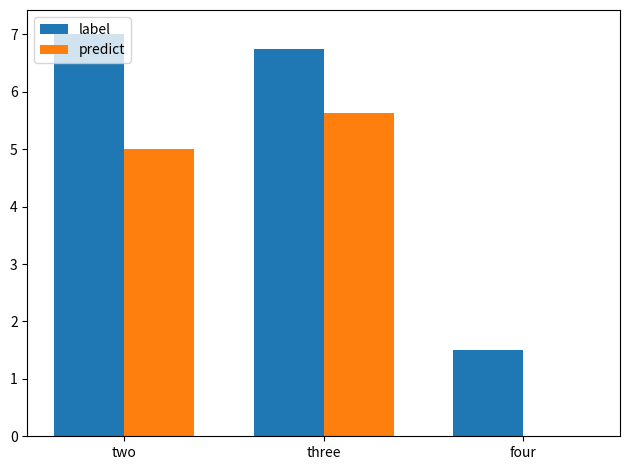

Which series has the largest total across all categories?

label